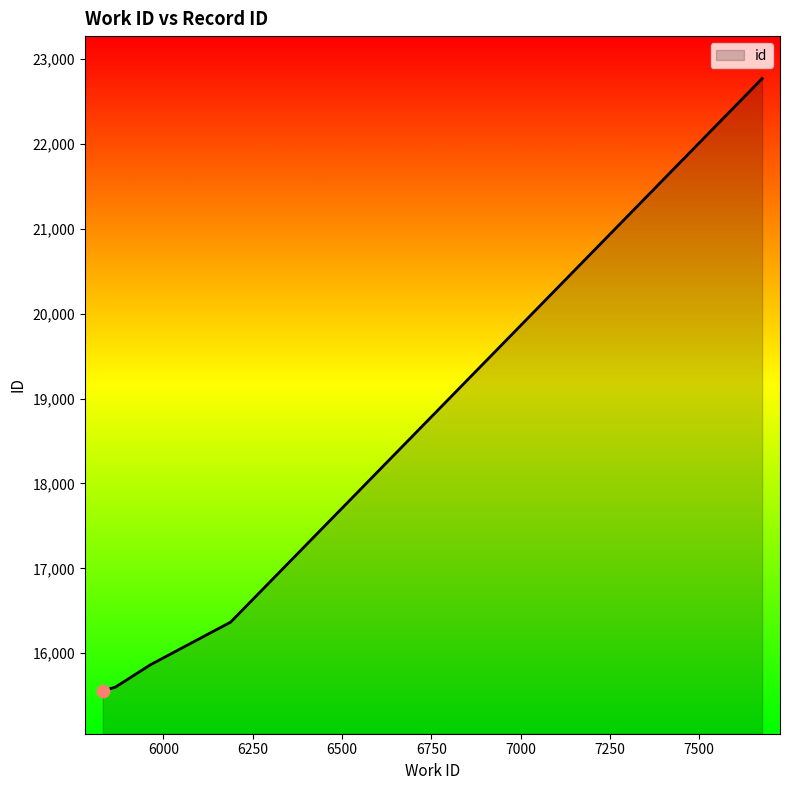

What is the greatest value displayed?

22771